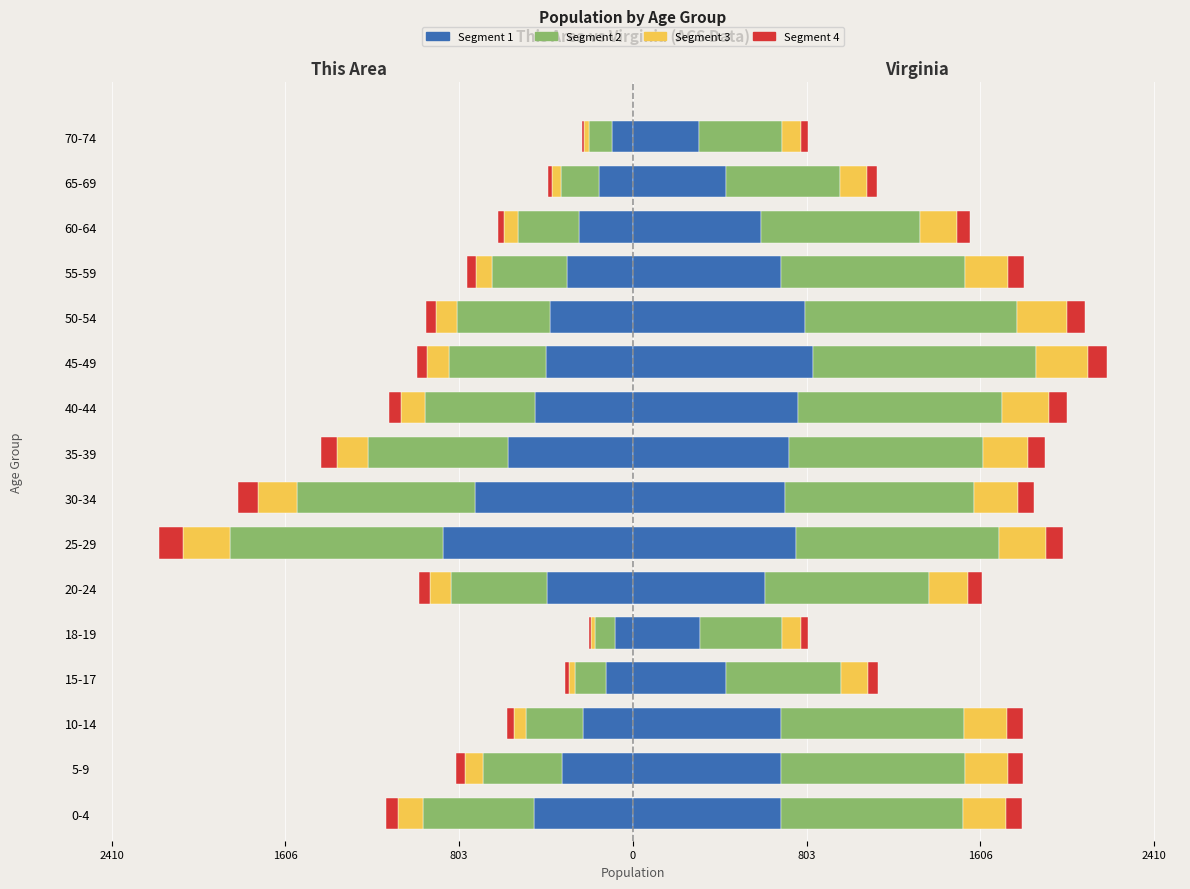

Between 18-19 and 35-39, which is larger?

18-19